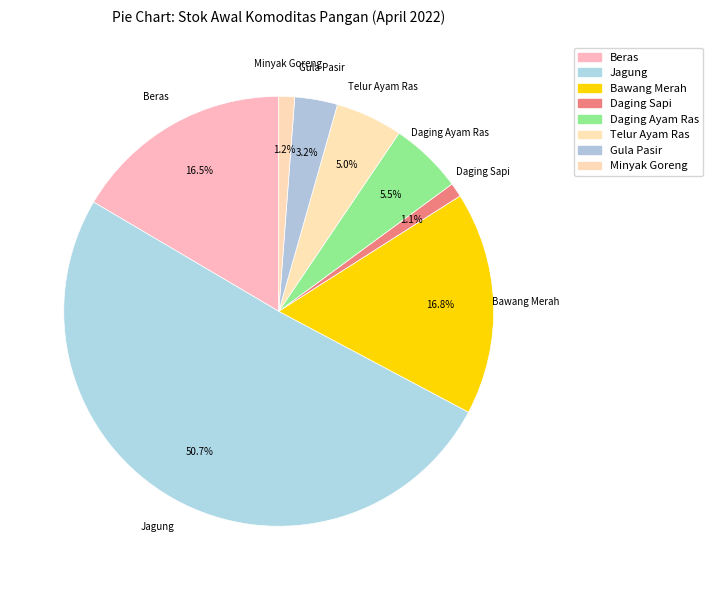

Which slice represents more than half of the pie?

Jagung